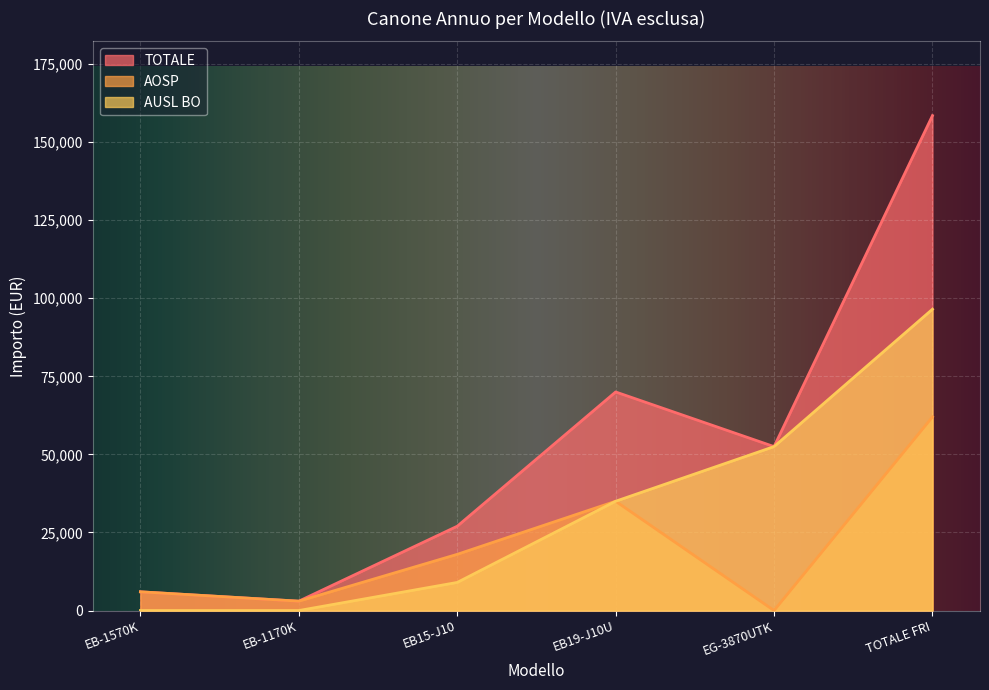

Between EB-1170K and EG-3870UTK, which series saw the biggest shift?

AUSL BO